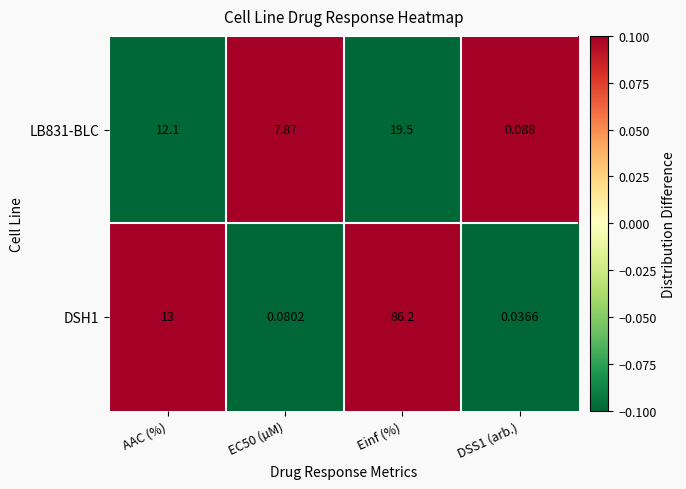

How many distinct data groups are displayed?

2